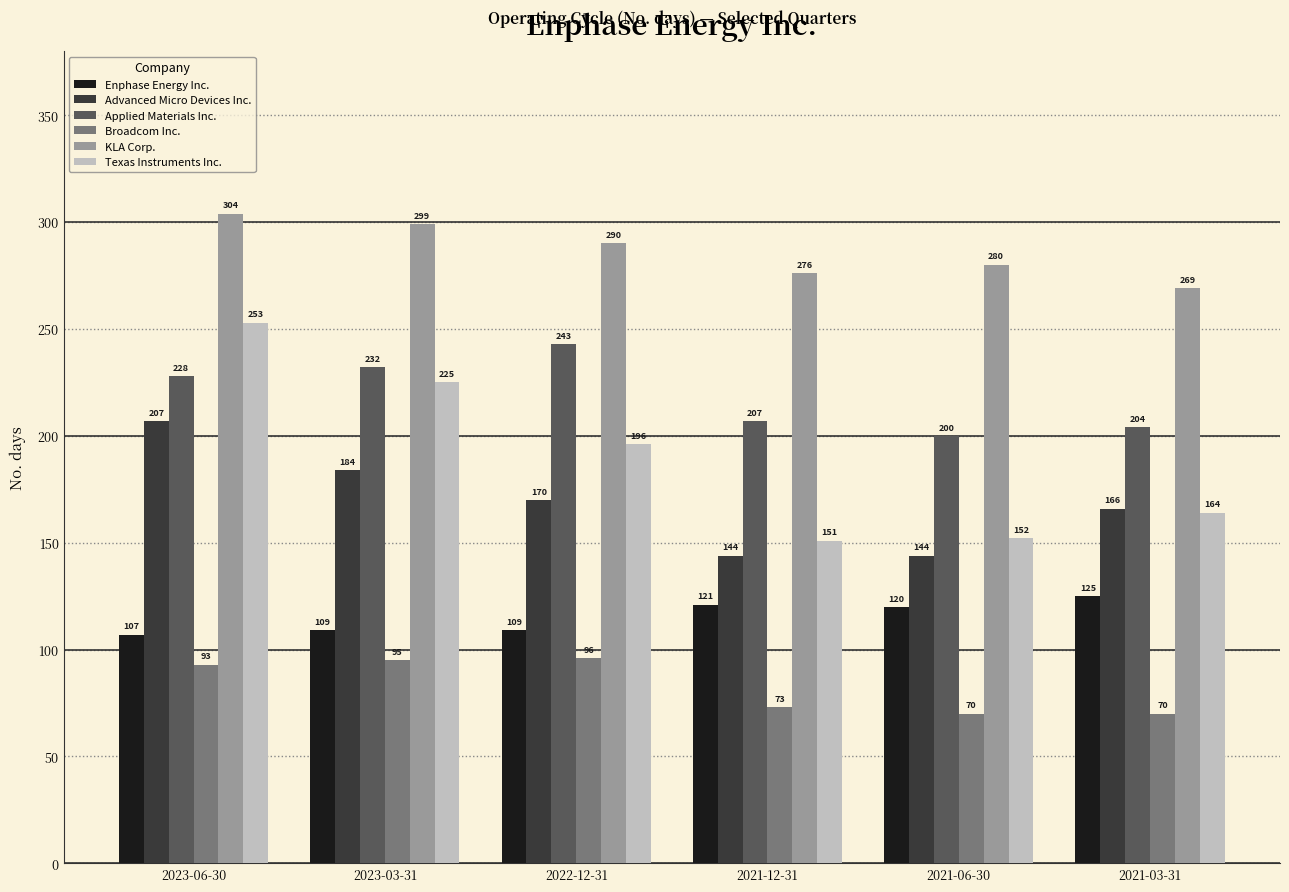

Which series changed the most between 2023-03-31 and 2022-12-31?

Texas Instruments Inc.